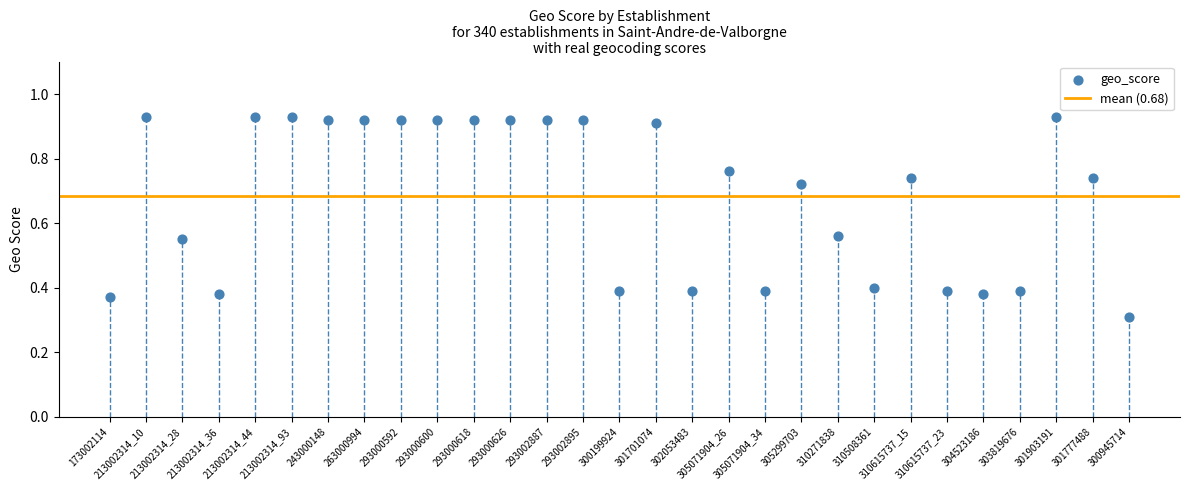

What Y value in the scatter plot is closest to 0?

0.3